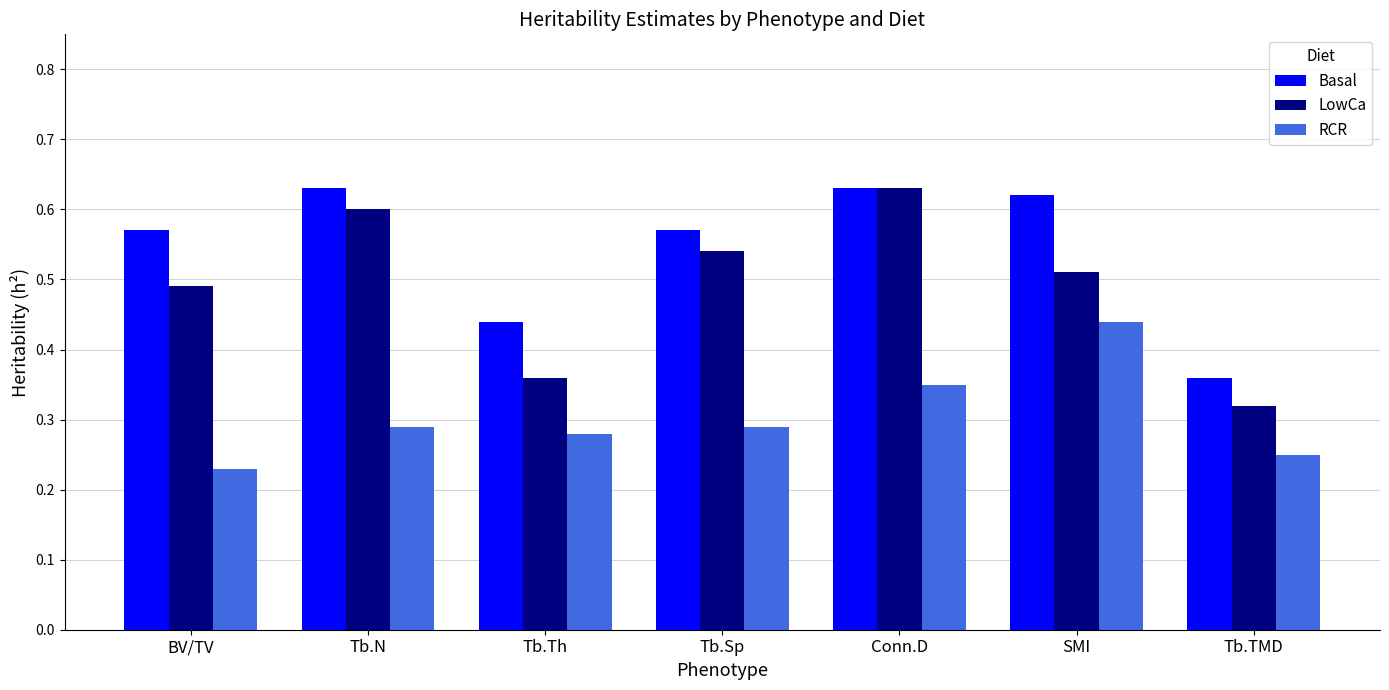

Rank the series by their average value, from lowest to highest.

RCR, LowCa, Basal